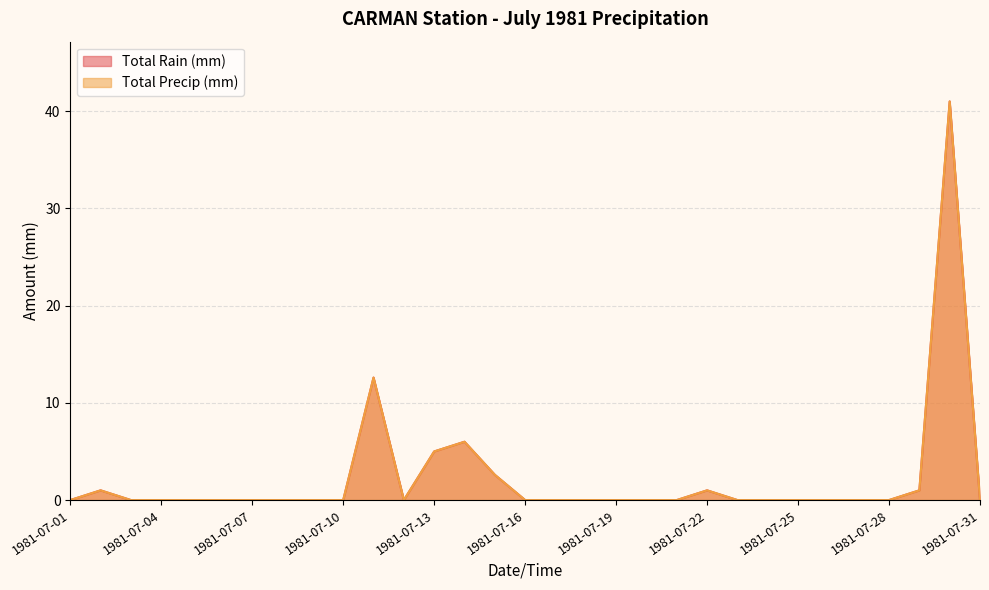

Count the number of data series in this chart.

2